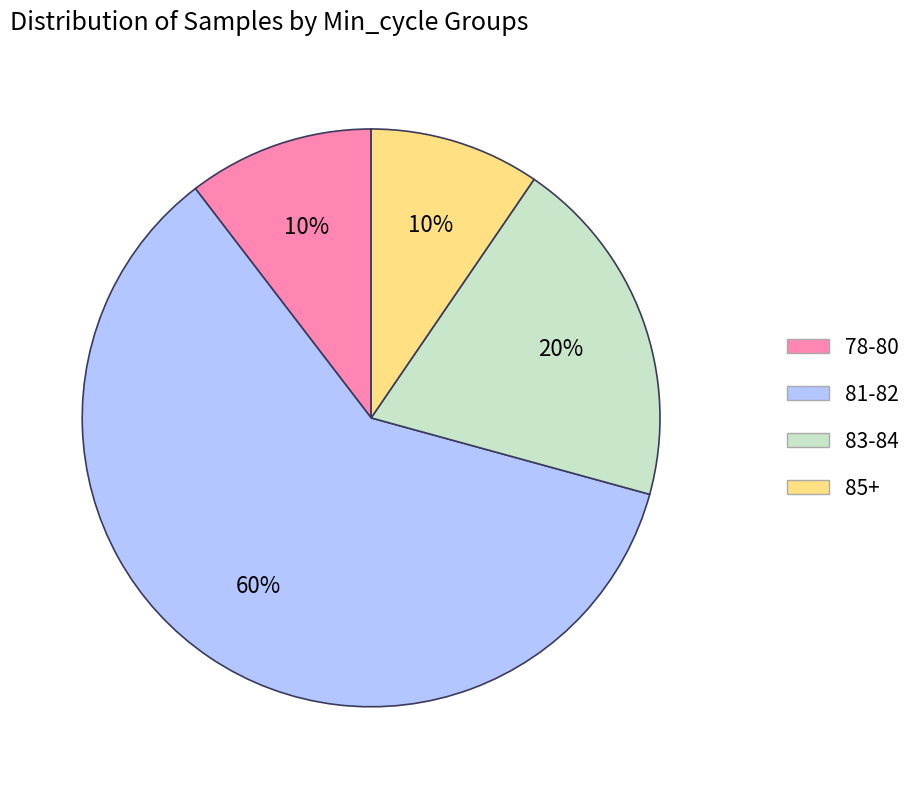

Count the number of slices in the pie.

4